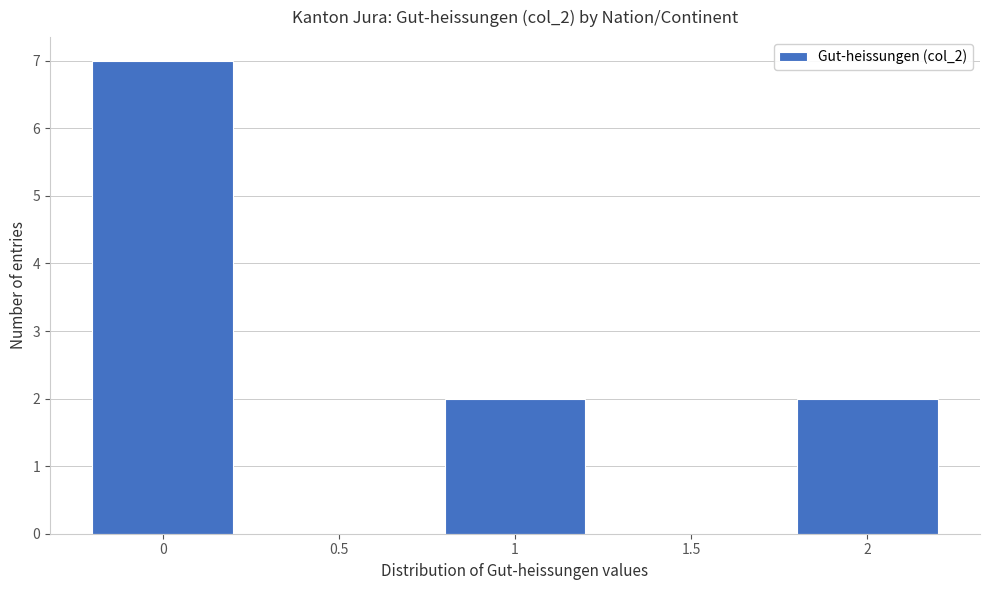

Reading left to right, list every bar in this chart as the range it spans on the x-axis followed by its height. The values are not printed on the chart, so give them approximately, as read against the axis.

-0.25 to 0.25: 7
0.25 to 0.75: 0
0.75 to 1.25: 2
1.25 to 1.75: 0
1.75 to 2.25: 2